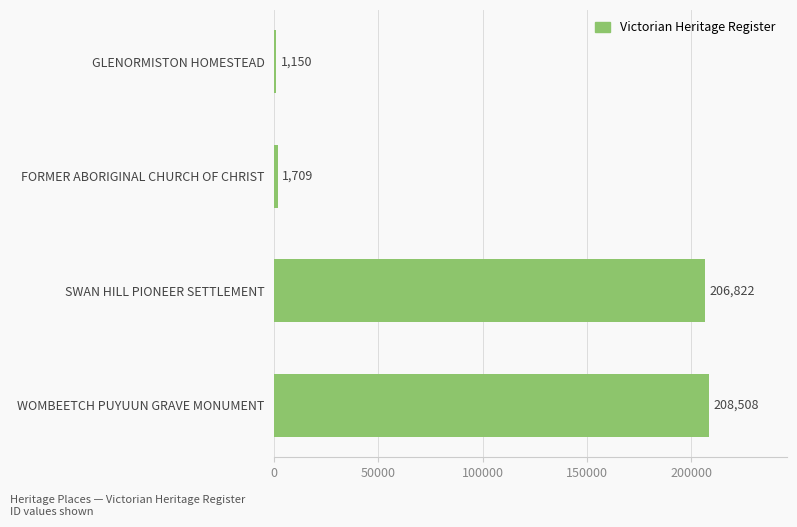

What is the smallest value displayed?

1150